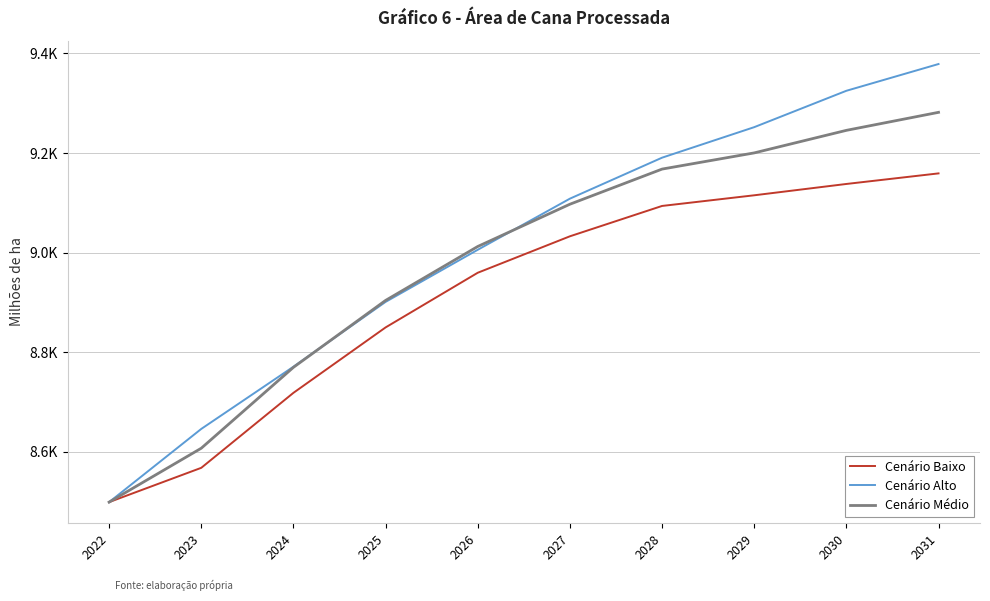

What are all the series names shown in the legend?

Cenário Baixo, Cenário Alto, Cenário Médio